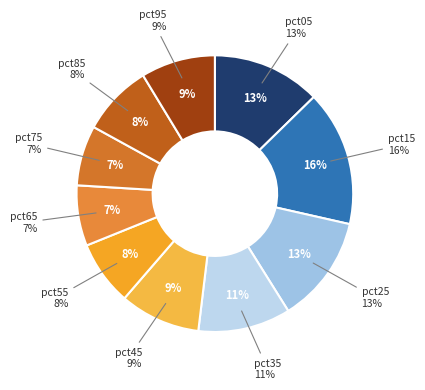

Rank the categories by value from highest to lowest.

pct15, pct05, pct25, pct35, pct45, pct95, pct85, pct55, pct65, pct75